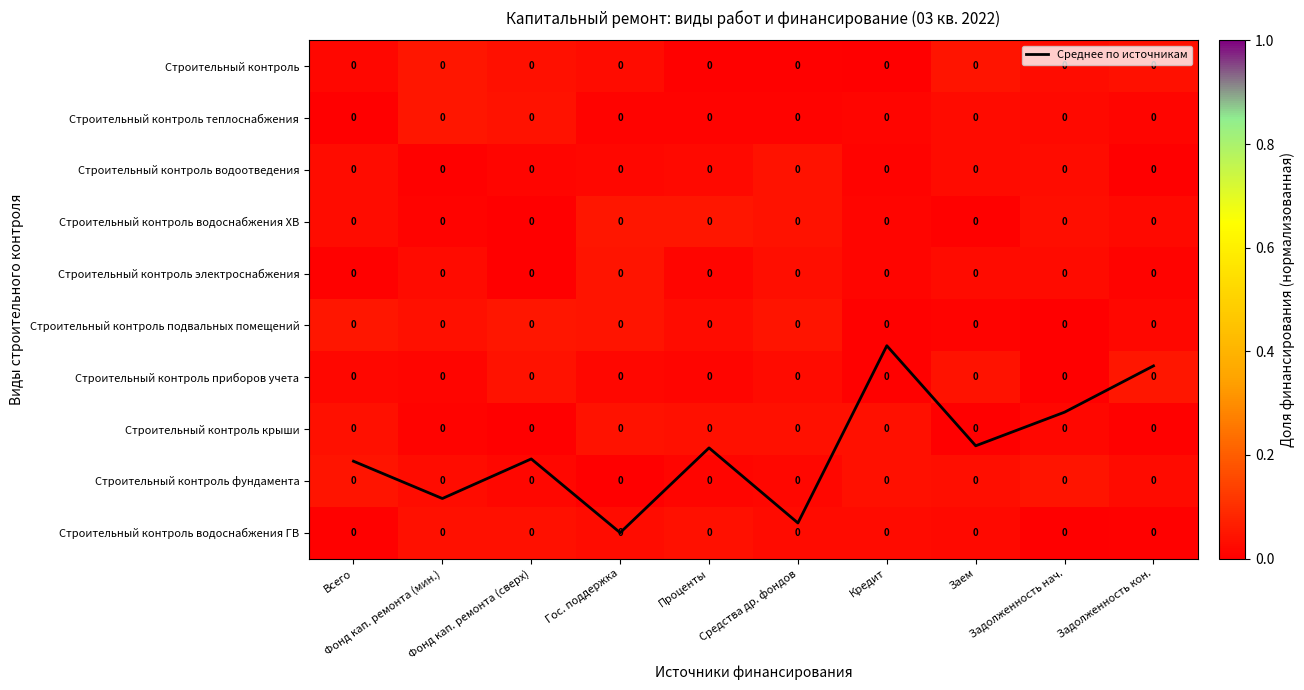

At which category is the sum across all series the highest?

Гос. поддержка